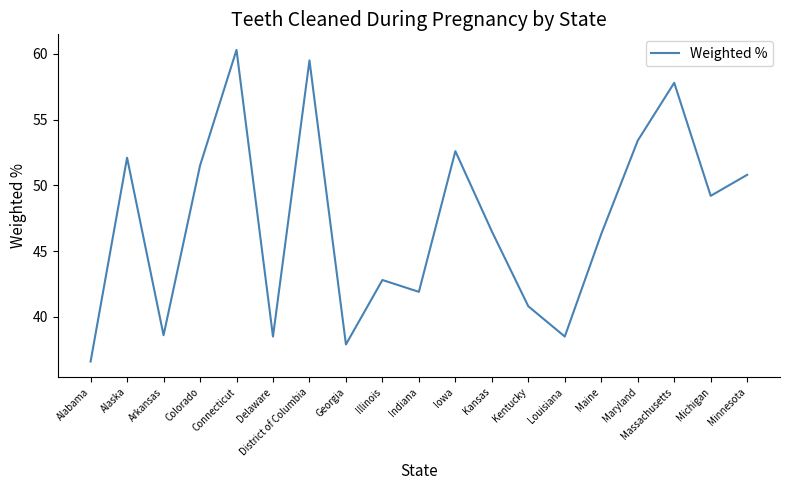

What is the average value?

47.1